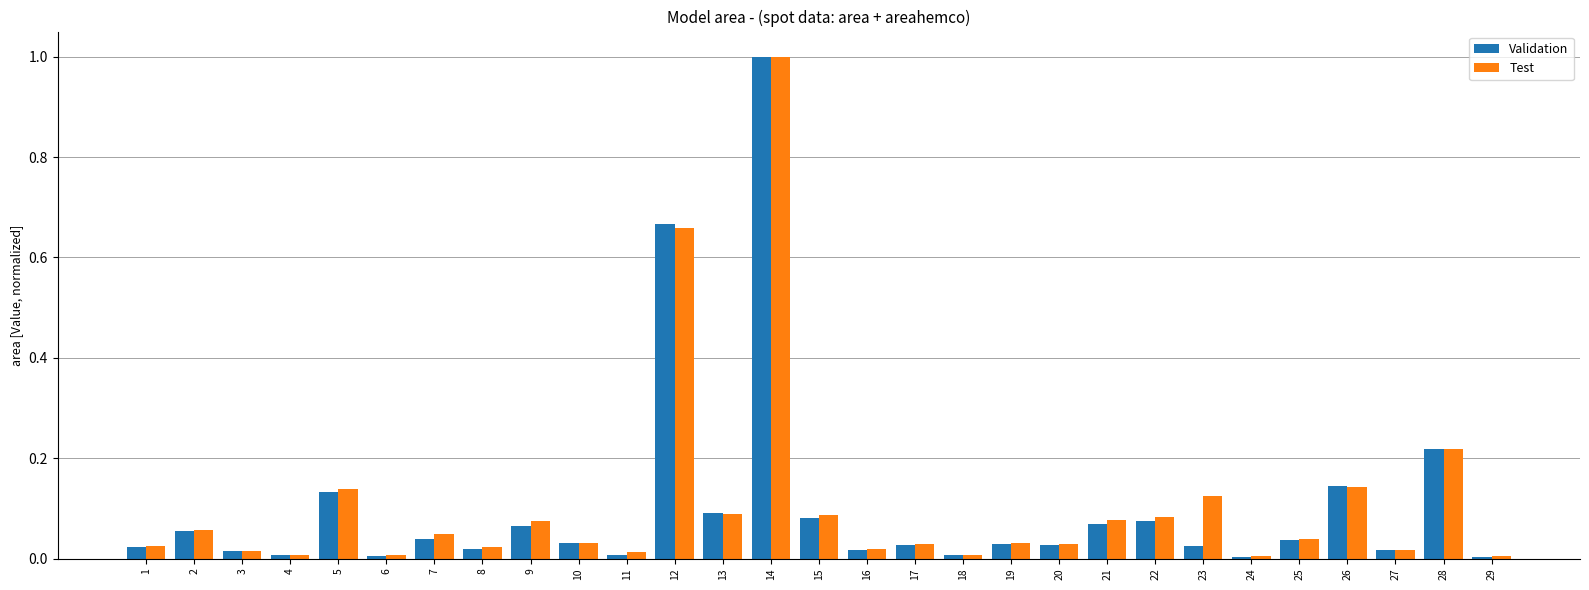

At which category is the sum across all series the highest?

14